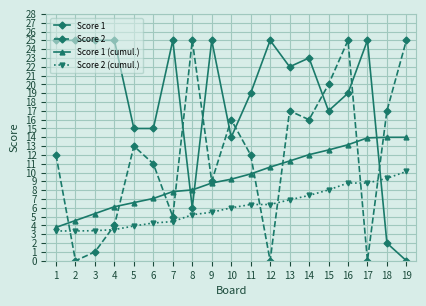

Rank the series at 5 from highest to lowest value.

Score 1, Score 2, Score 1 (cumul.), Score 2 (cumul.)